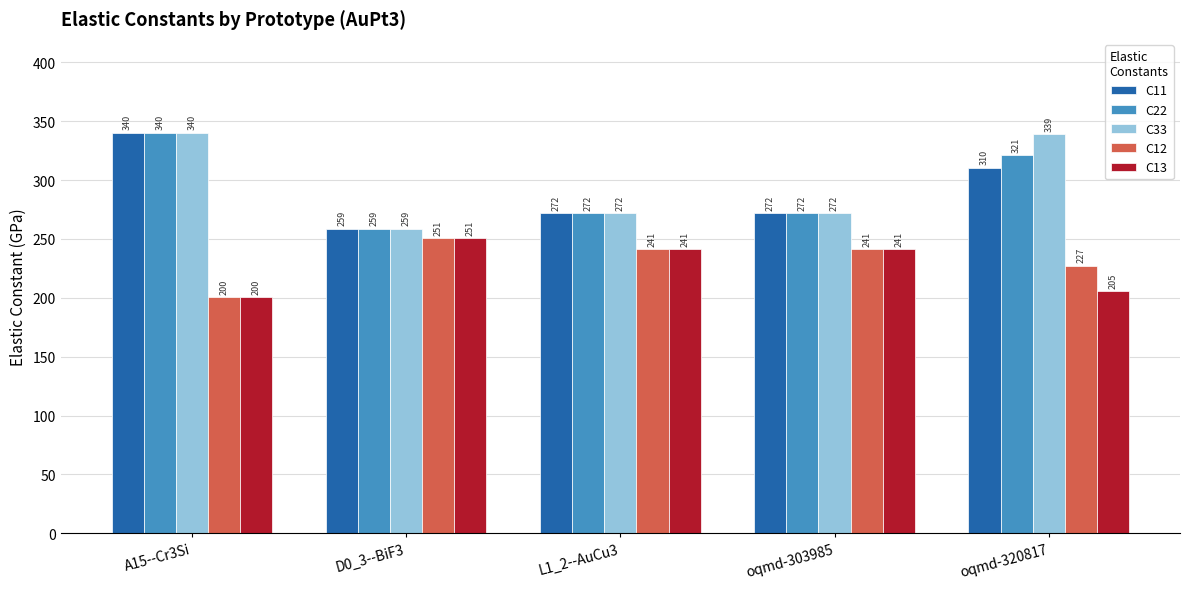

At which label is C22 closest to 299?

oqmd-320817